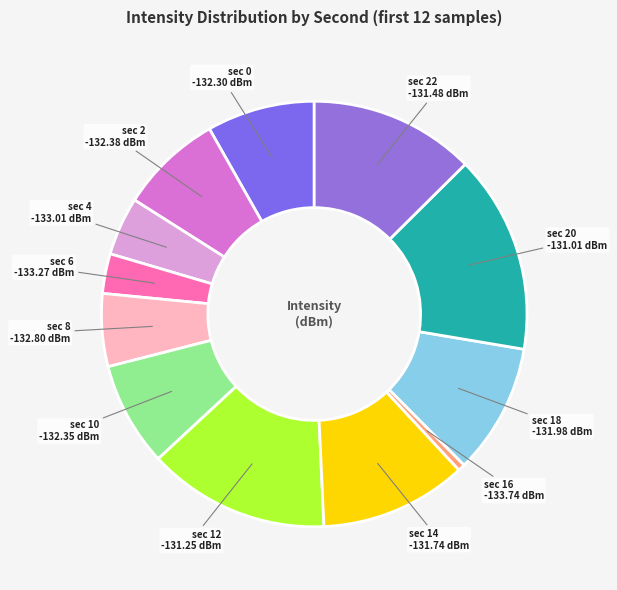

How many segments does this pie chart have?

12